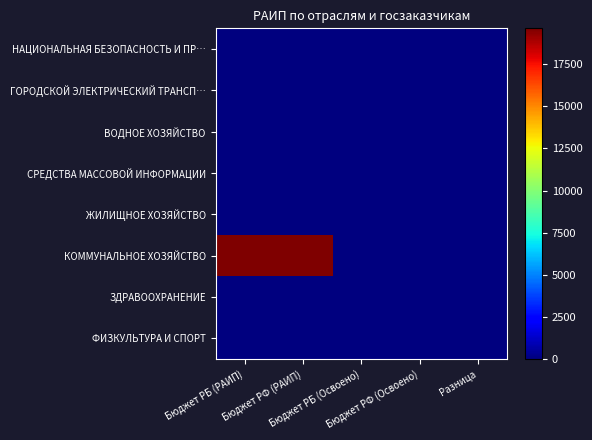

Which label corresponds to the smallest value in the chart?

Бюджет РБ (РАИП)